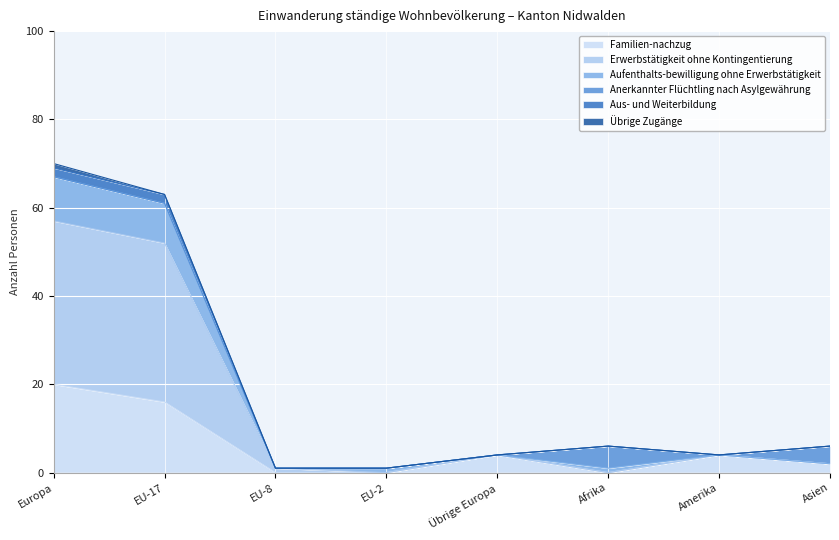

The Familien-nachzug series shows 0 at EU-8. True or false?

True